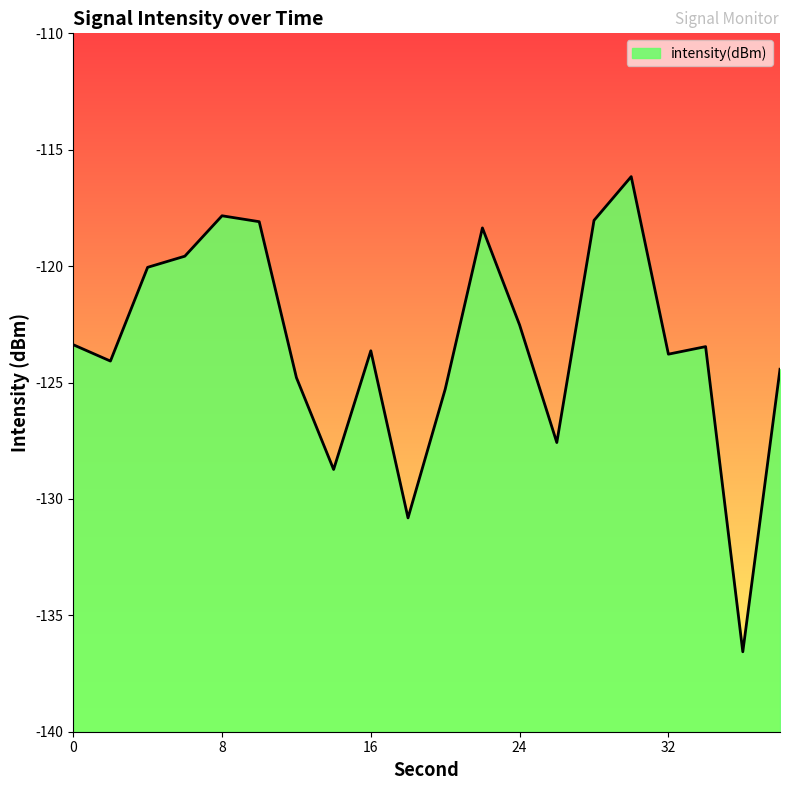

What is the minimum value shown in the chart?

-136.6